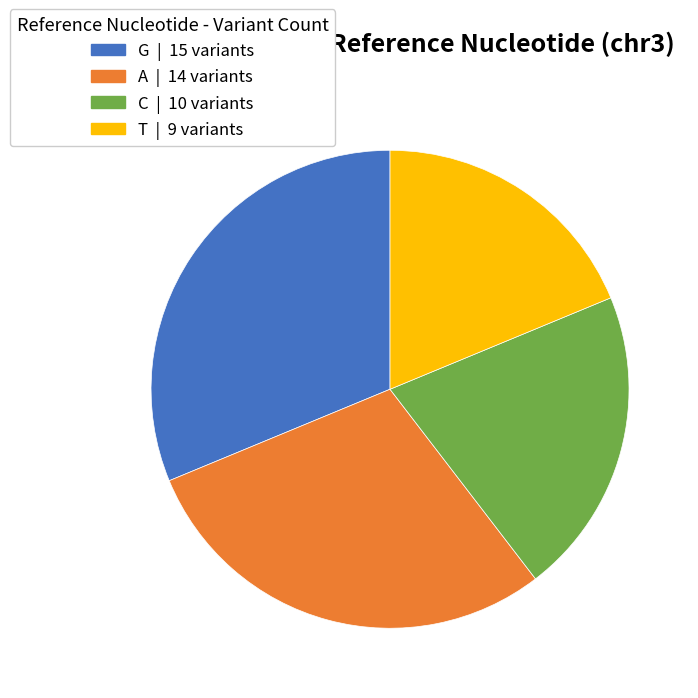

Does any single category account for the majority?

No